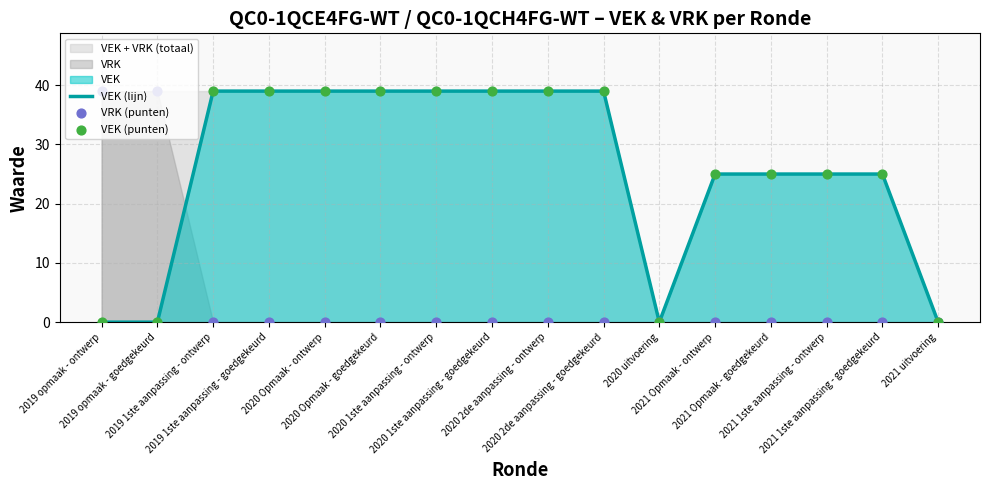

At which category is the sum across all series the highest?

2019 1ste aanpassing - ontwerp